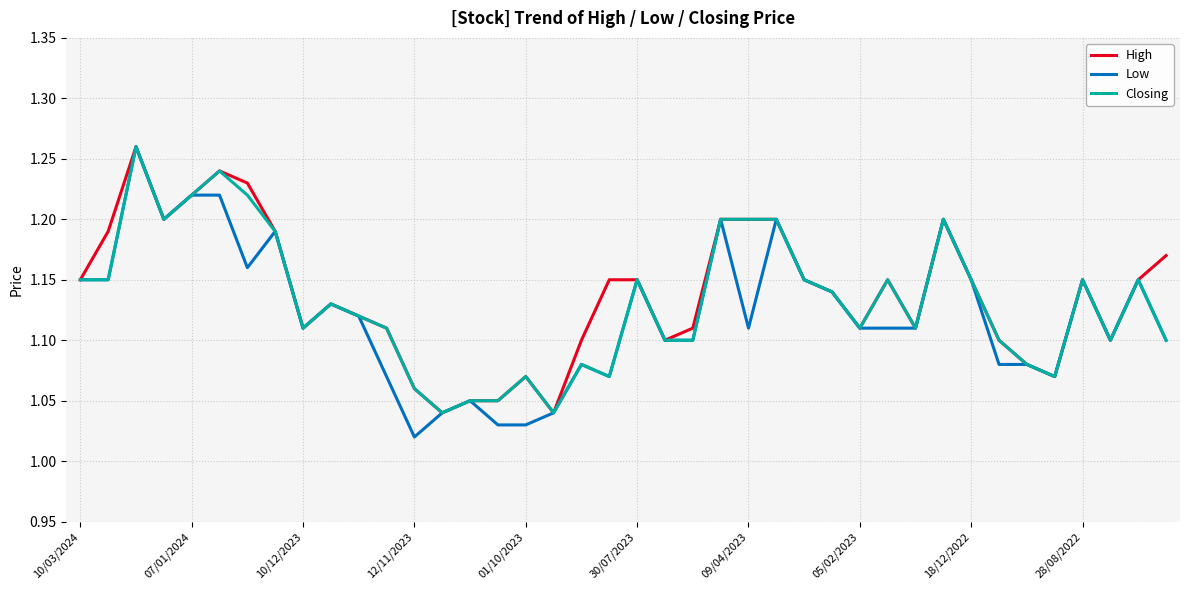

Which series has the largest range (max minus min)?

Low